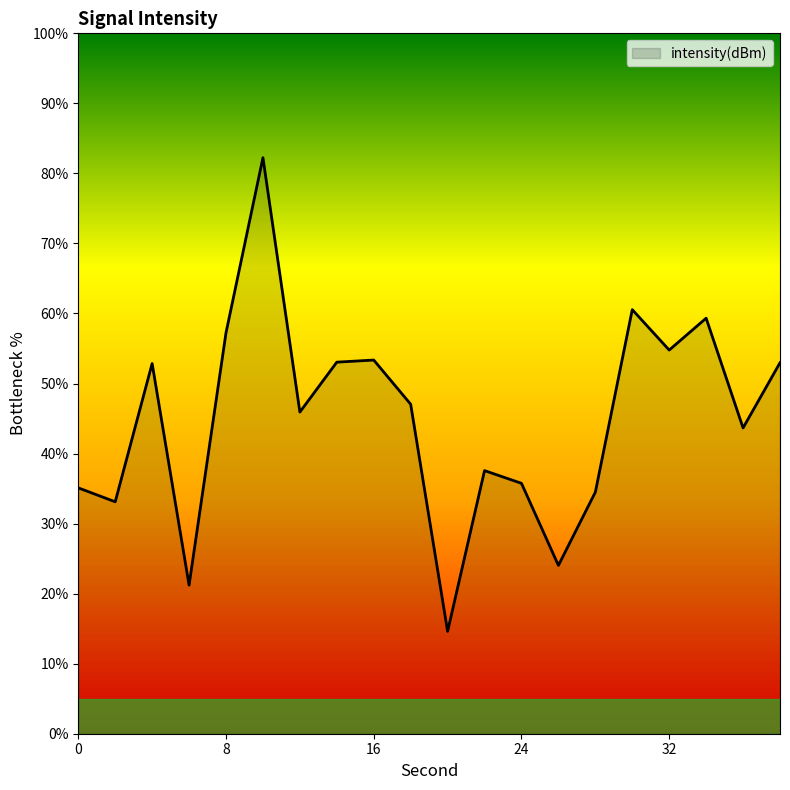

What is the greatest value displayed?

82.2